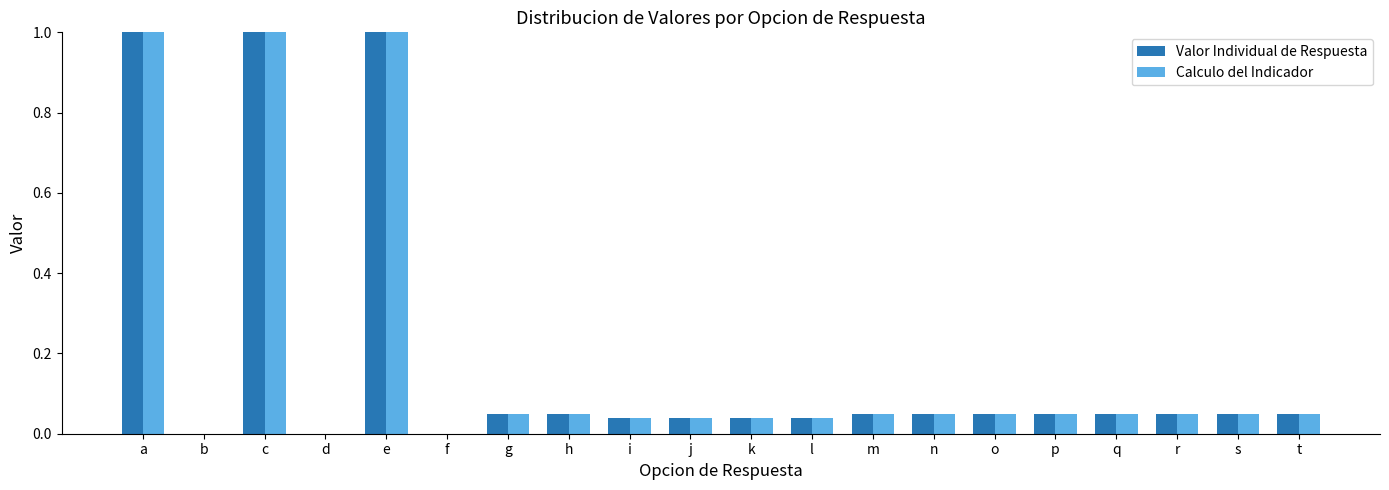

What is the maximum value shown in the chart?

1.0